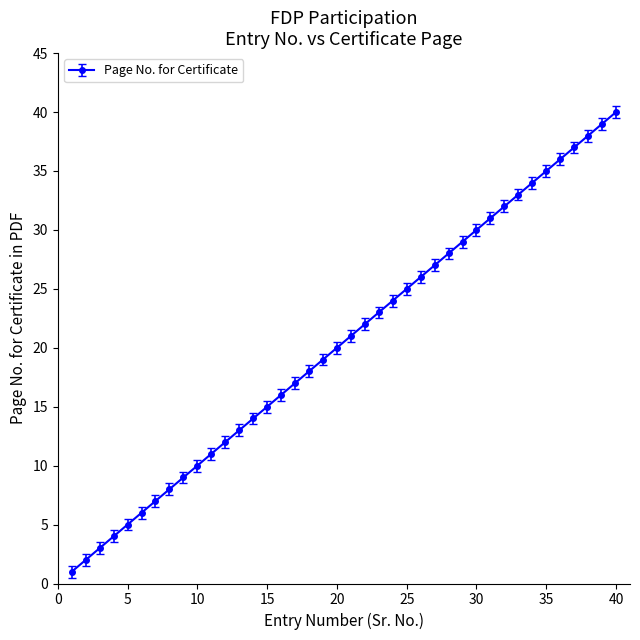

True or false: the data has more than 2 interior local peaks.

False